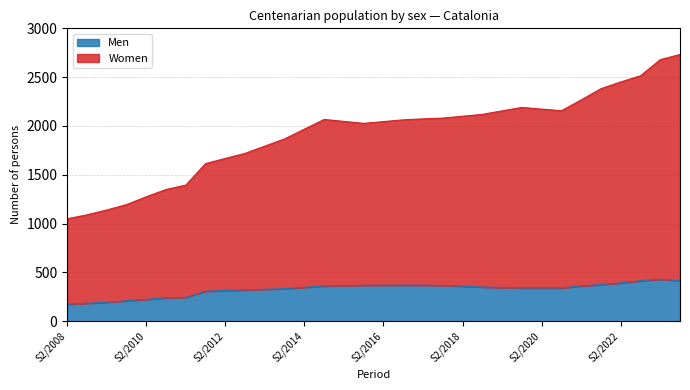

Which category has the highest value in the Men series?

S2/2023